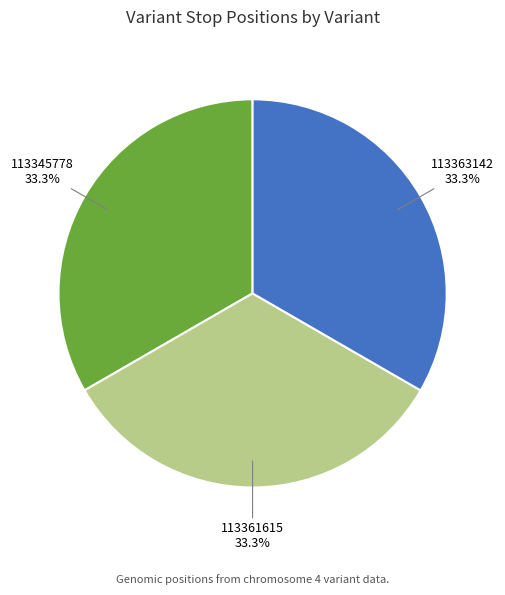

What percentage do 113345778 and 113363142 together represent?

66.7%